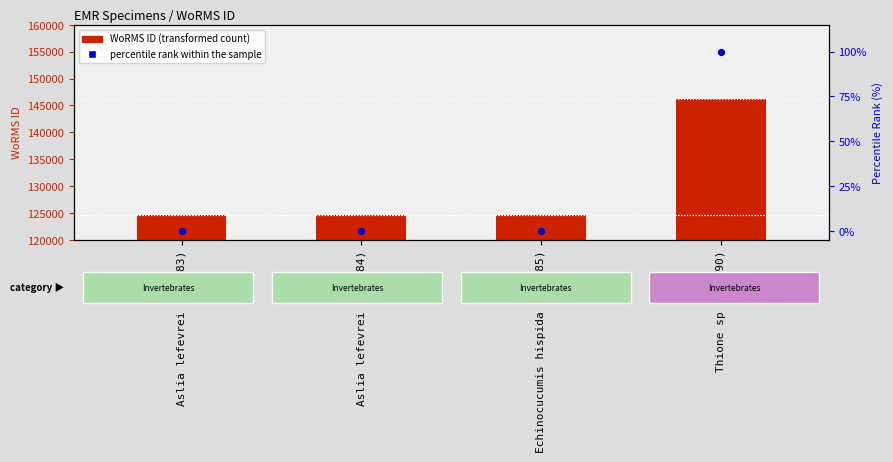

Which series has the largest total across all categories?

WoRMS ID (transformed count)